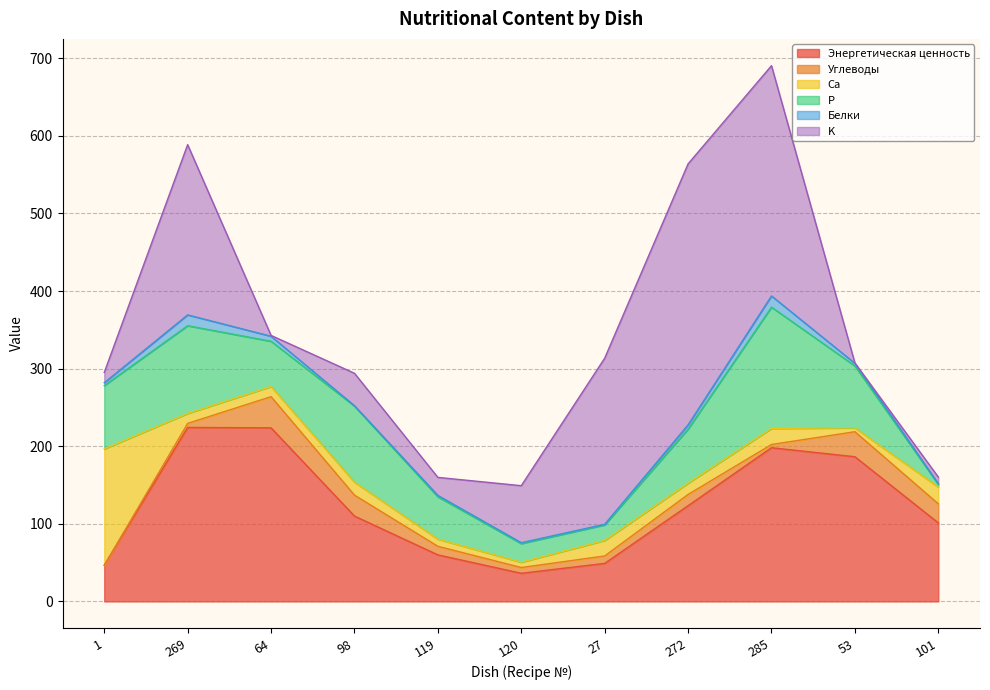

What is the value of the Энергетическая ценность point at the 9th from the left?

198.1